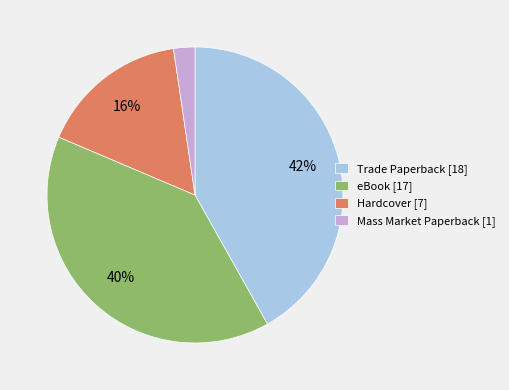

The eBook [17] slice represents 52% of the pie. True or false?

False